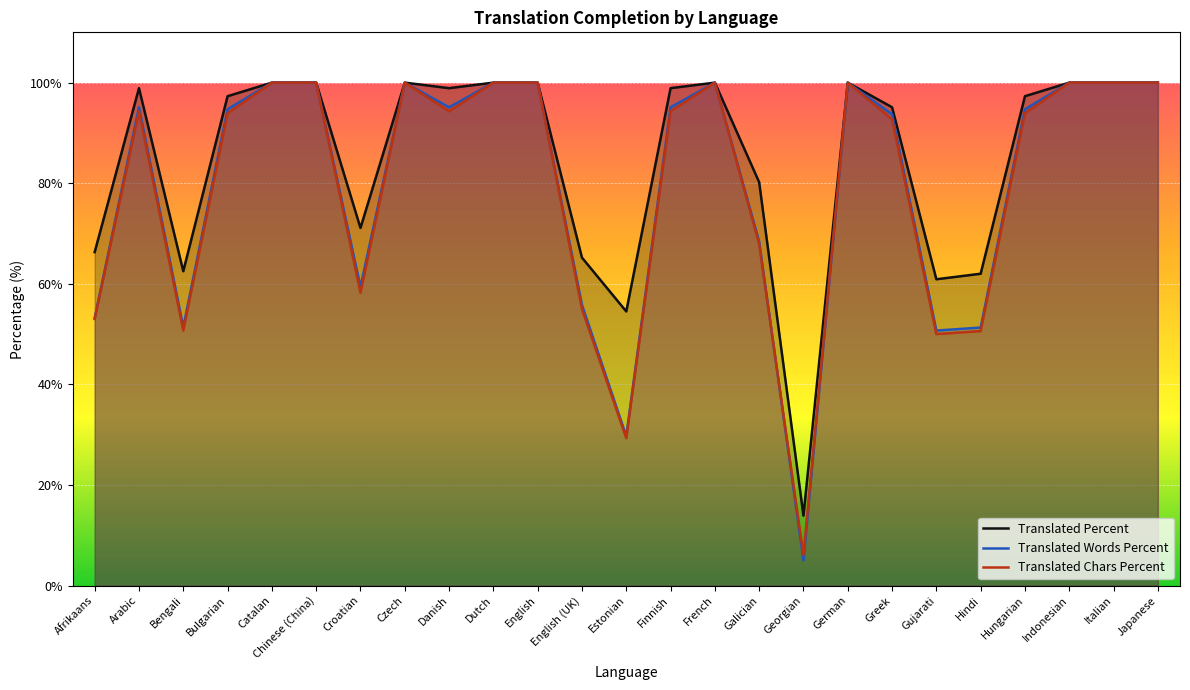

Rank the series at English from highest to lowest value.

Translated Percent, Translated Words Percent, Translated Chars Percent